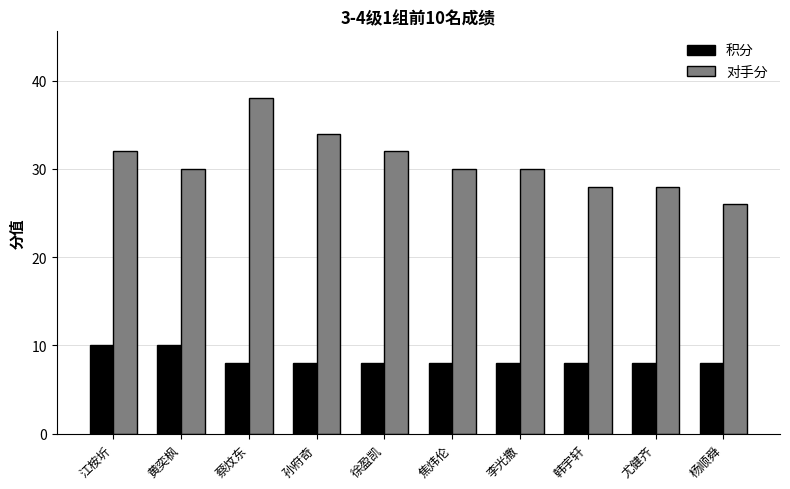

What is the average value of the 积分 series?

8